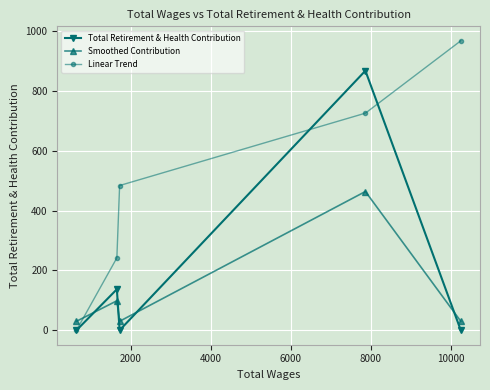

Which series has the largest range (max minus min)?

Linear Trend